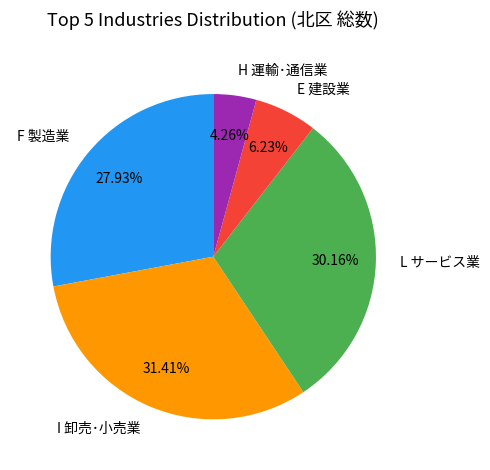

Count the number of slices in the pie.

5